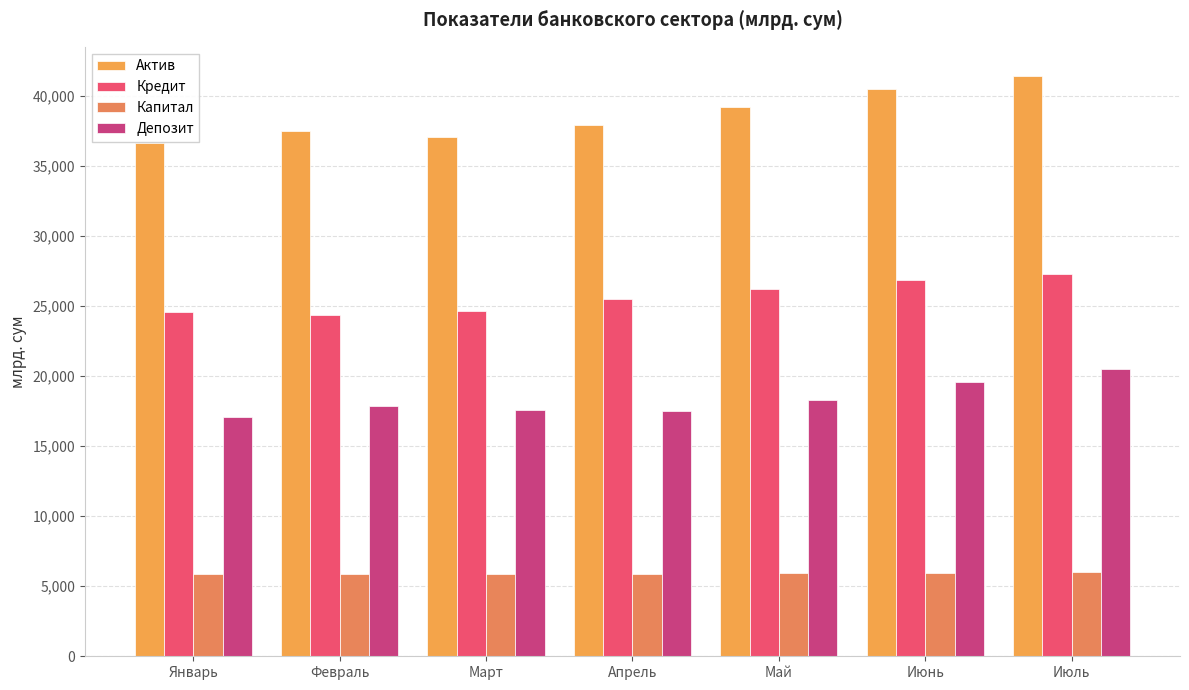

What is the total value across all series at Май?

89600.7